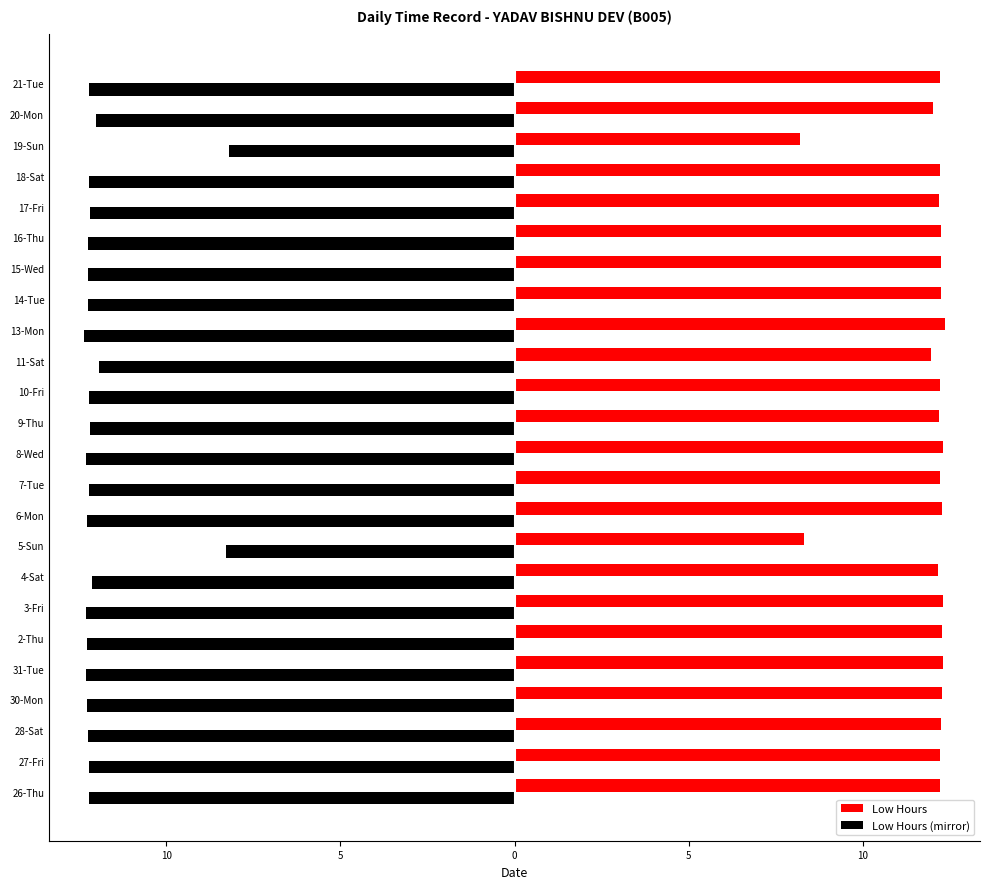

What are all the series names shown in the legend?

Low Hours, Low Hours (mirror)